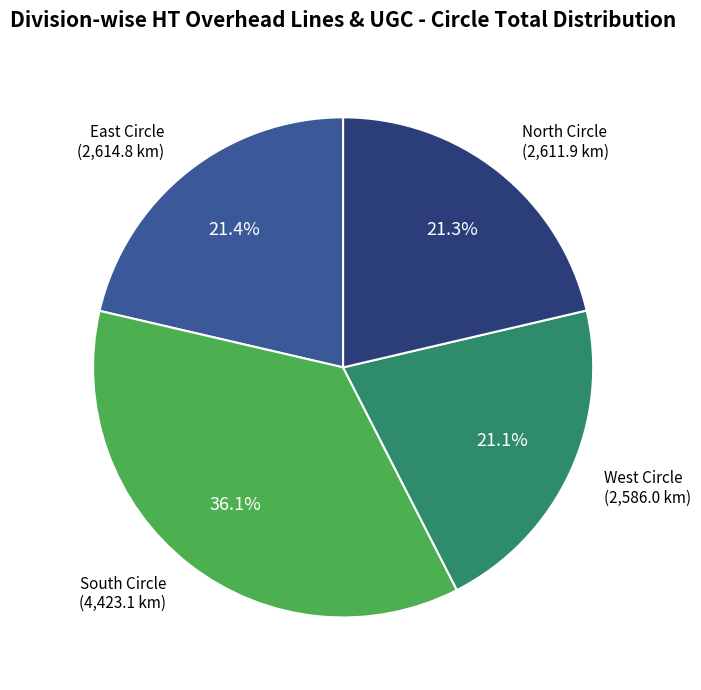

Does any single category account for the majority?

No